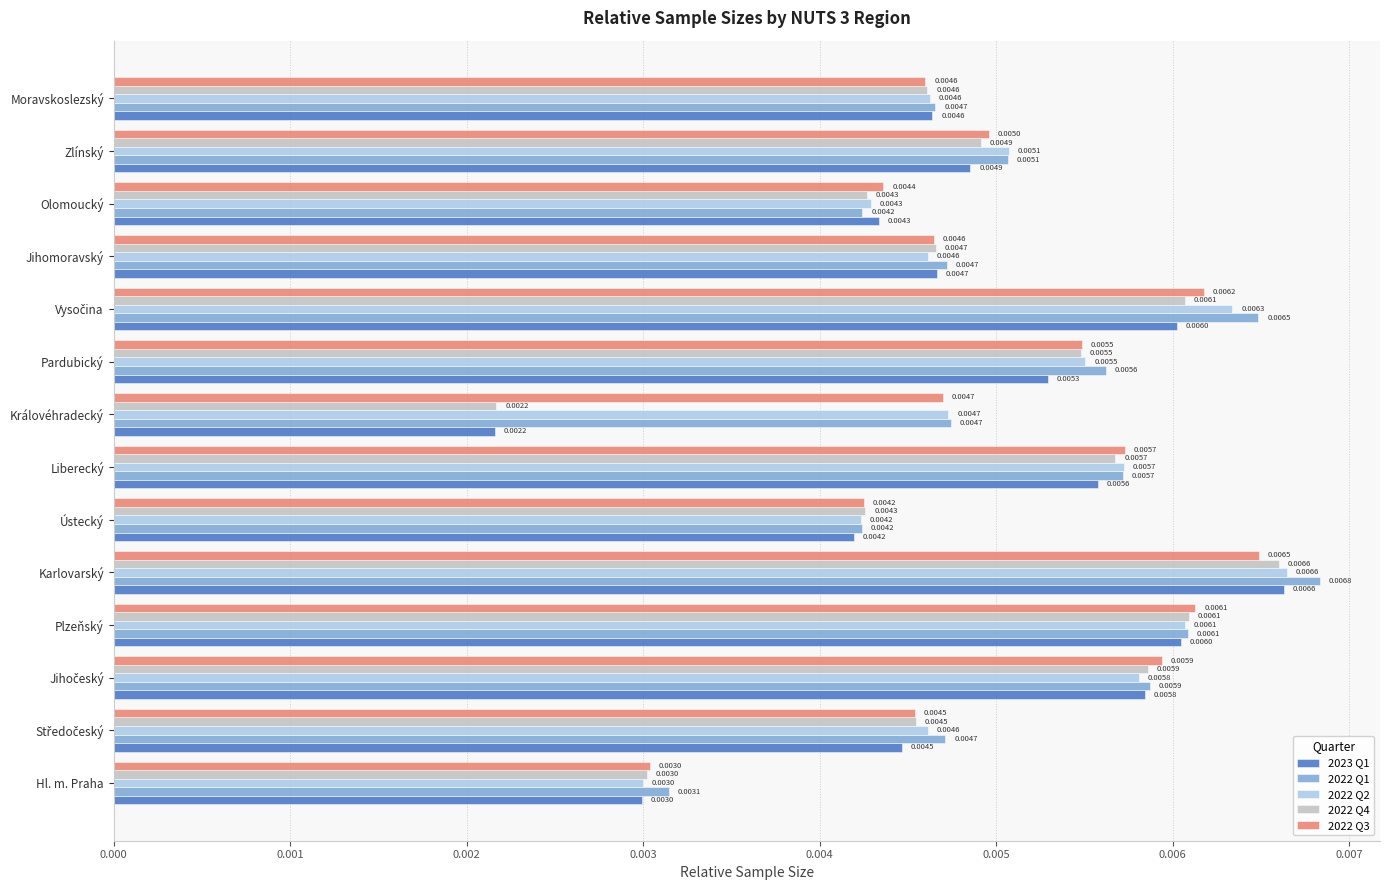

Which category has the highest value in the 2022 Q4 series?

Karlovarský